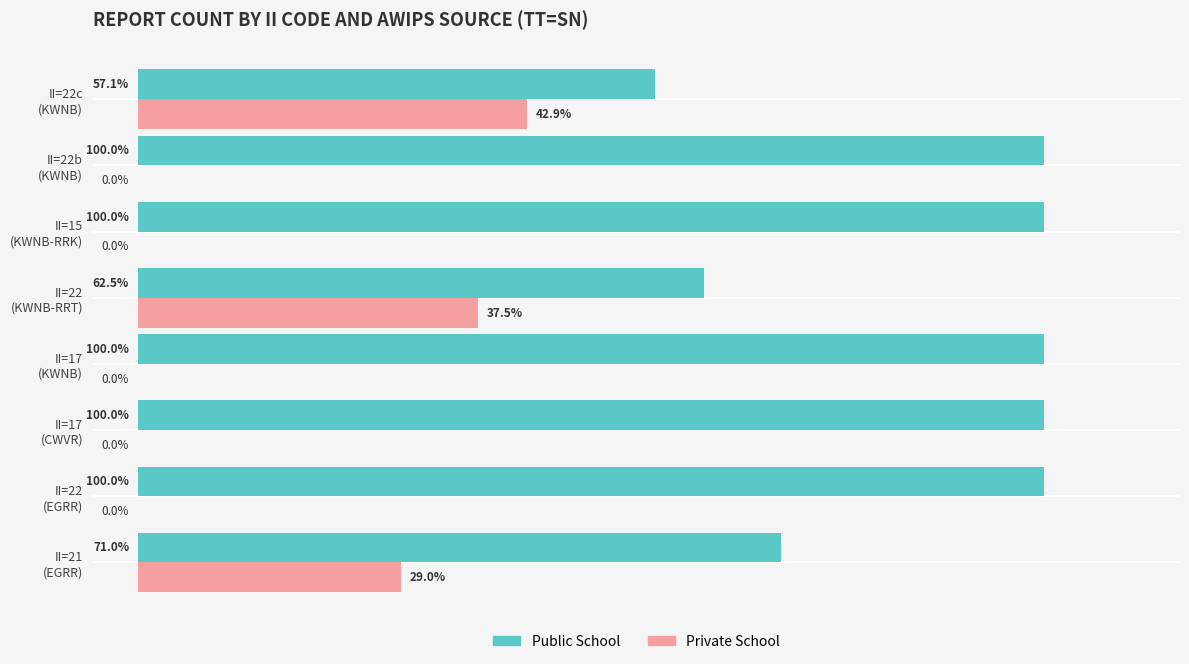

Which series has the largest total across all categories?

Public School